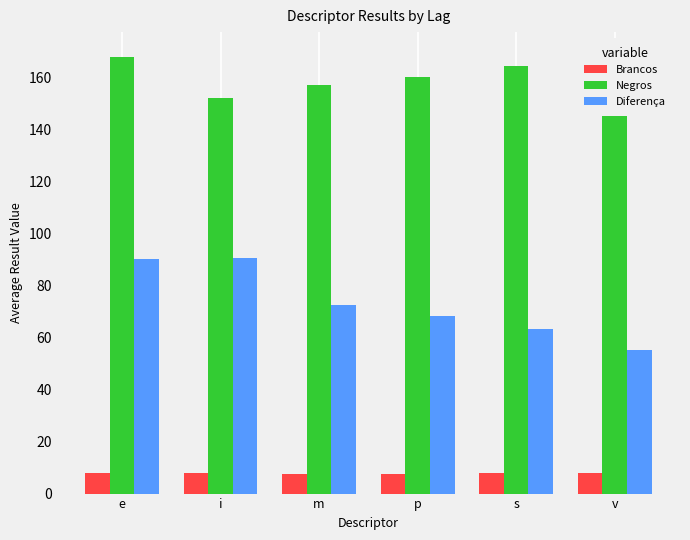

At which label is Negros closest to 160?

p